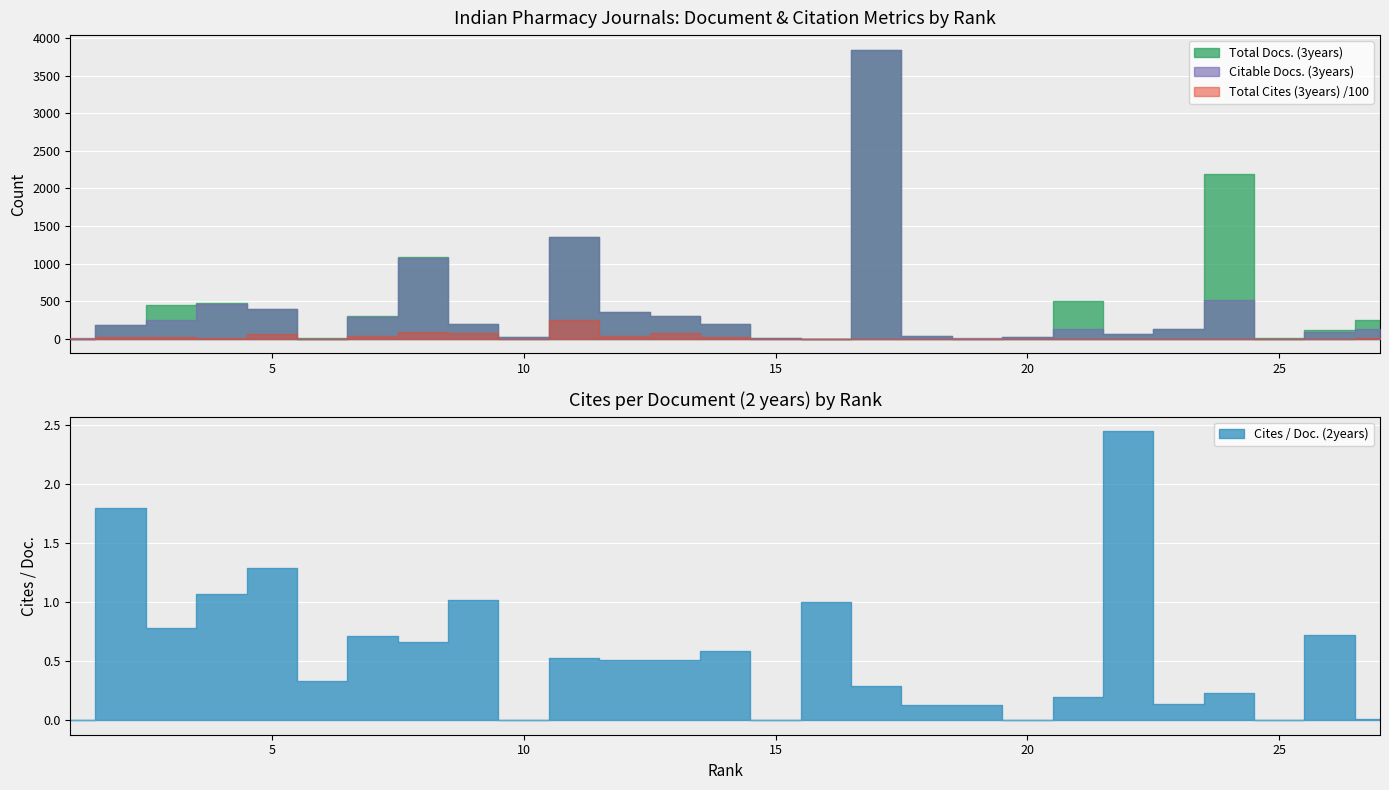

What is the value of the Total Docs. (3years) point at the 16th from the left?

1